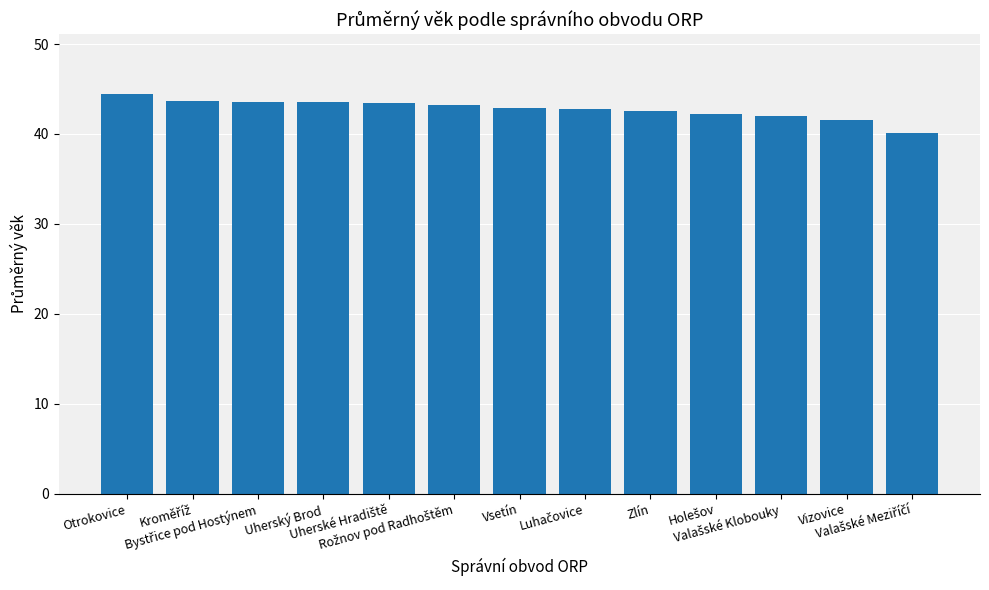

What is the difference between the maximum and minimum values?

4.3